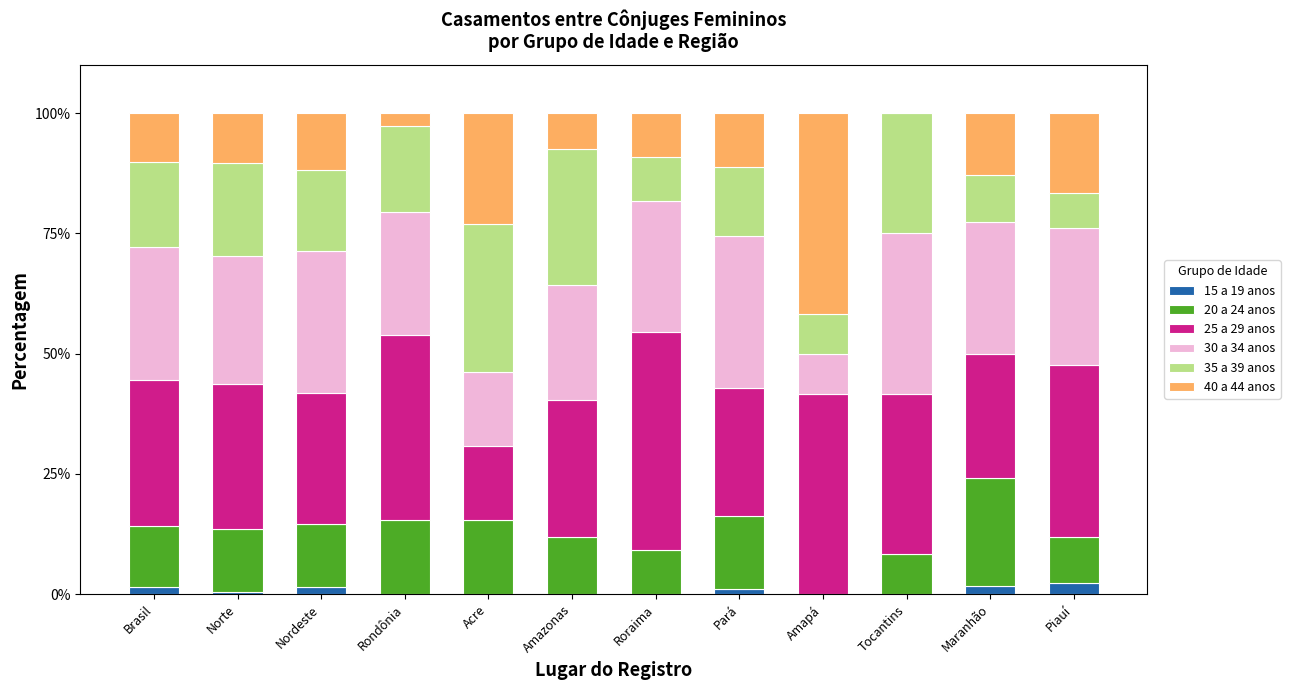

What is the highest value of the 15 a 19 anos series?

2.4